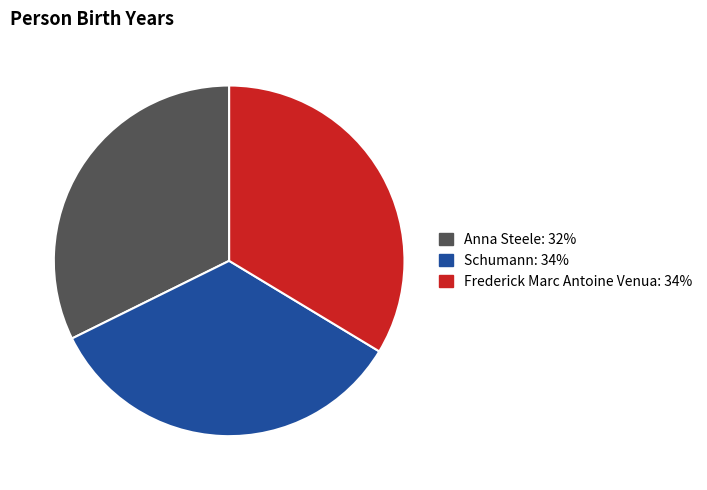

Does any single category account for the majority?

No